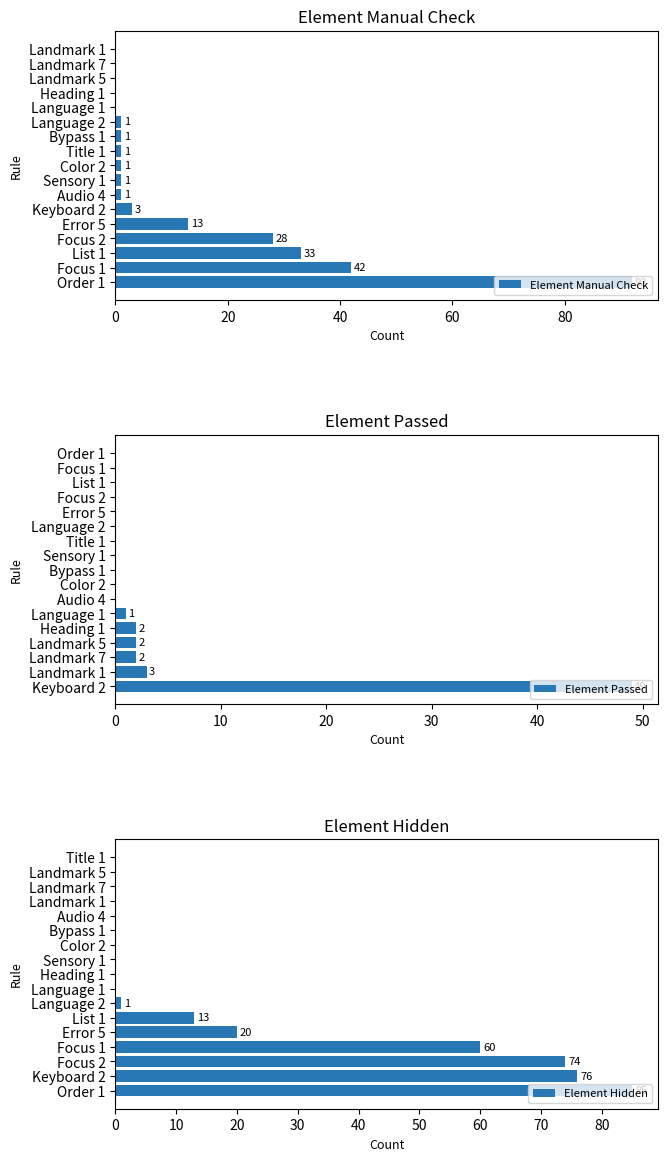

What is the sum of all Element Manual Check values?

217